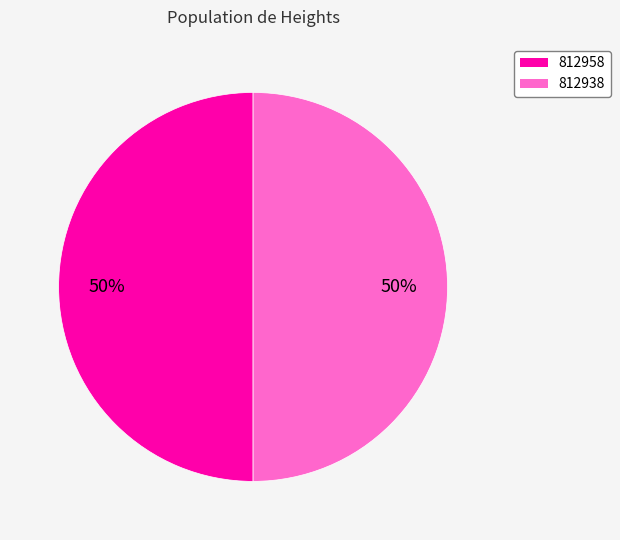

How many slices are in this pie chart?

2